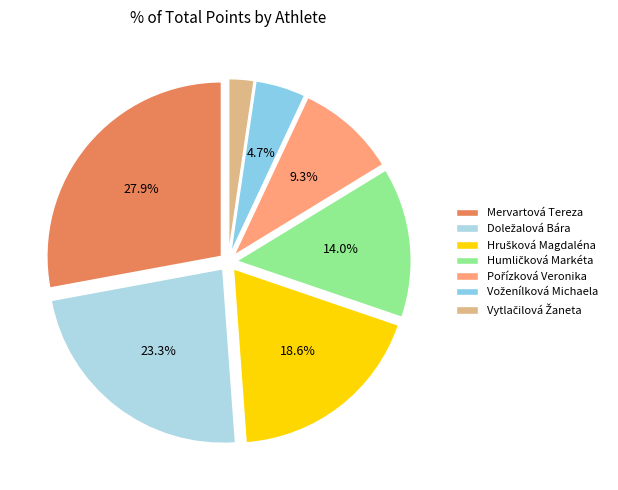

The Hrušková Magdaléna slice represents 19% of the pie. True or false?

True